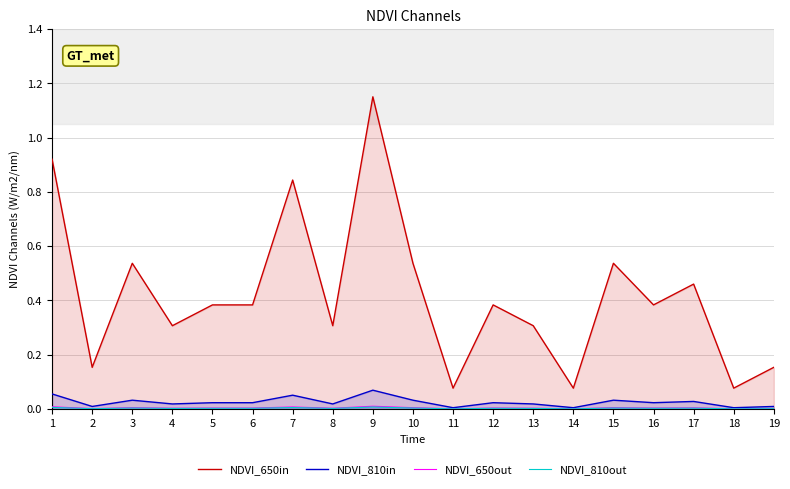

Reading left to right, extract all data points from this chart.

NDVI_650in: 1=0.9	2=0.2	3=0.5	4=0.3	5=0.4	6=0.4	7=0.8	8=0.3	9=1.1	10=0.5	11=0.1	12=0.4	13=0.3	14=0.1	15=0.5	16=0.4	17=0.5	18=0.1	19=0.2
NDVI_810in: 1=0.1	2=0.0	3=0.0	4=0.0	5=0.0	6=0.0	7=0.1	8=0.0	9=0.1	10=0.0	11=0.0	12=0.0	13=0.0	14=0.0	15=0.0	16=0.0	17=0.0	18=0.0	19=0.0
NDVI_650out: 1=0.0	2=0.0	3=0.0	4=0.0	5=0.0	6=0.0	7=0.0	8=0.0	9=0.0	10=0.0	11=0.0	12=0.0	13=0.0	14=0.0	15=0.0	16=0.0	17=0.0	18=0.0	19=0.0
NDVI_810out: 1=0.0	2=0.0	3=0.0	4=0.0	5=0.0	6=0.0	7=0.0	8=0.0	9=0.0	10=0.0	11=0.0	12=0.0	13=0.0	14=0.0	15=0.0	16=0.0	17=0.0	18=0.0	19=0.0